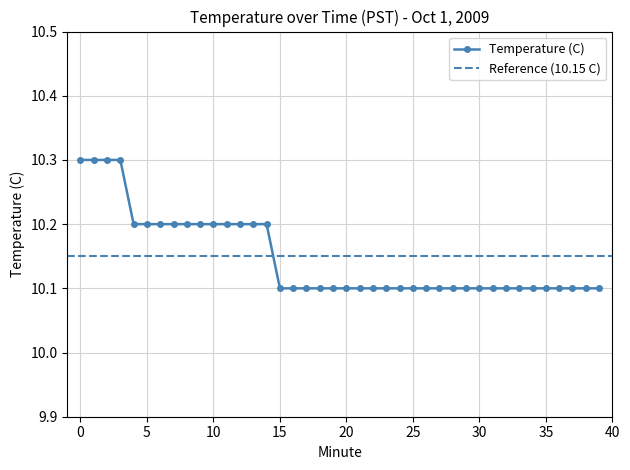

What is the change in value from 1 to 10?

-0.1